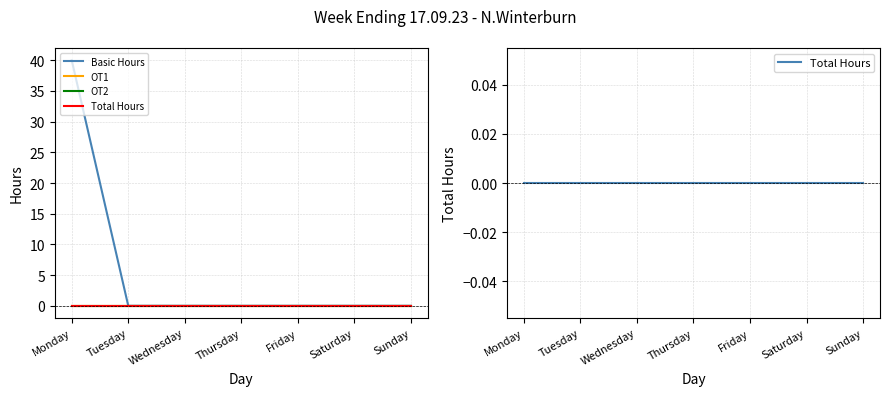

Rank the categories by OT2 value from highest to lowest.

Monday, Tuesday, Wednesday, Thursday, Friday, Saturday, Sunday